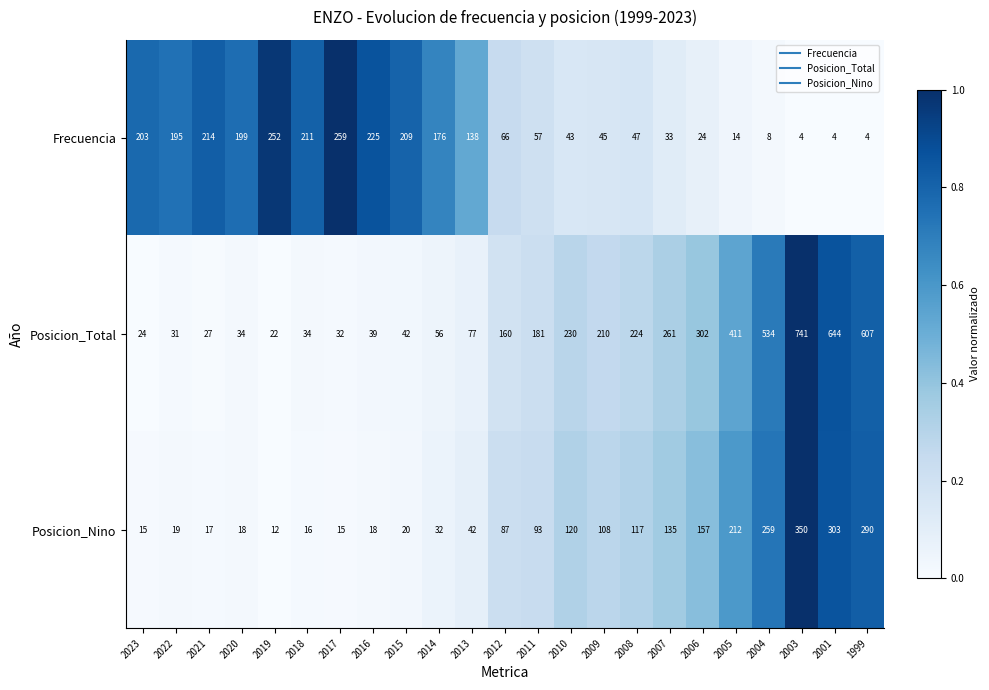

What is the sum of the Frecuencia values at 2012 and 2011?

123